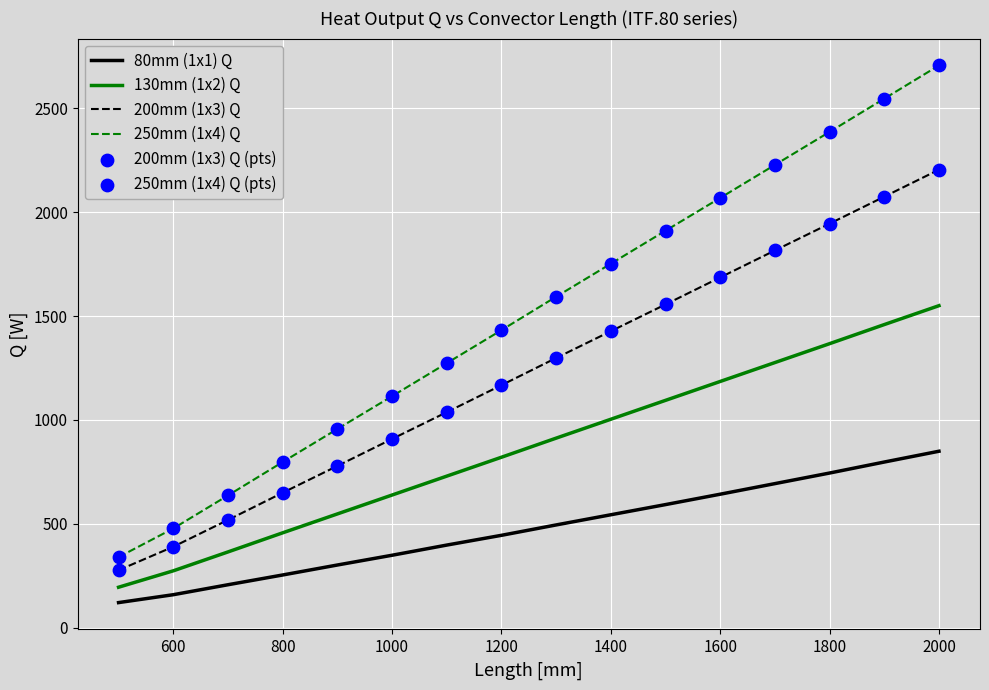

Which series has the widest spread of values?

250mm (1x4) Q